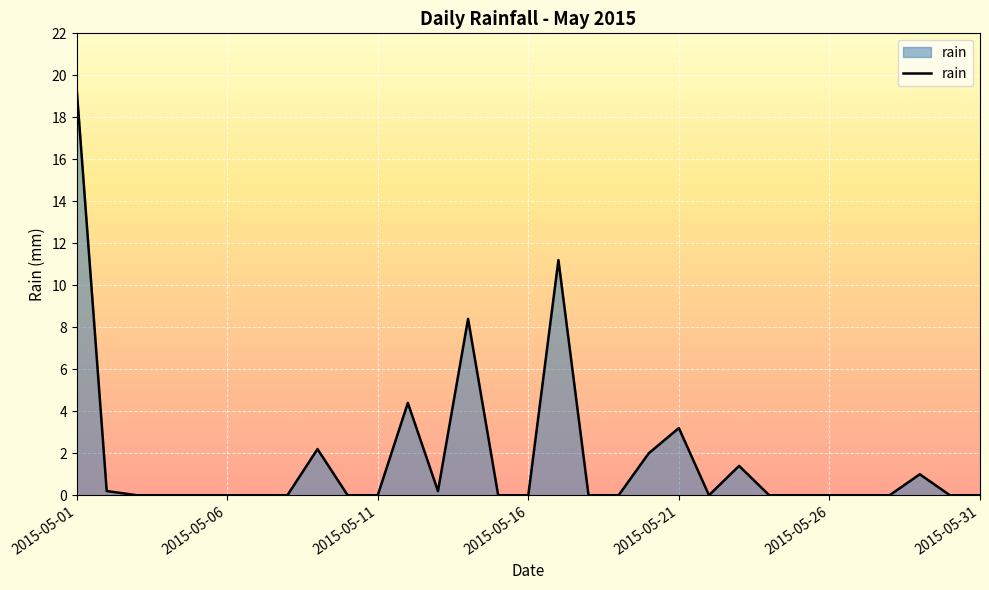

Is this an area chart (filled region under the line)?

Yes